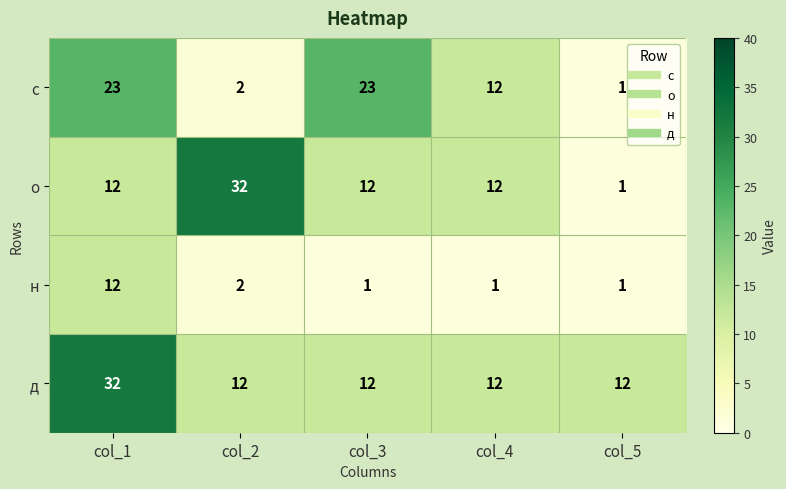

What is the difference between the highest and lowest values at col_2?

30